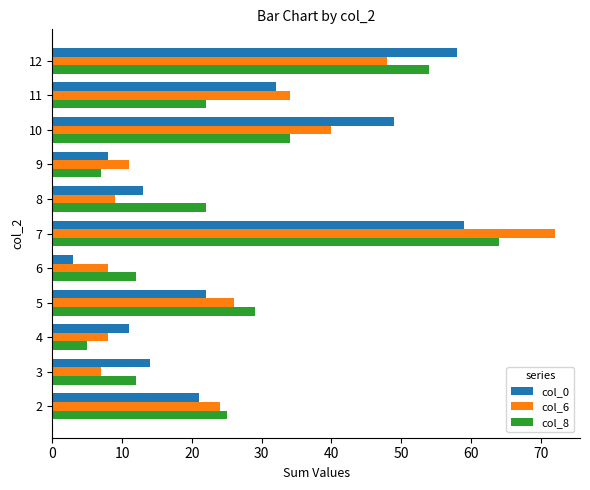

List the series in order of their peak value, lowest first.

col_0, col_8, col_6